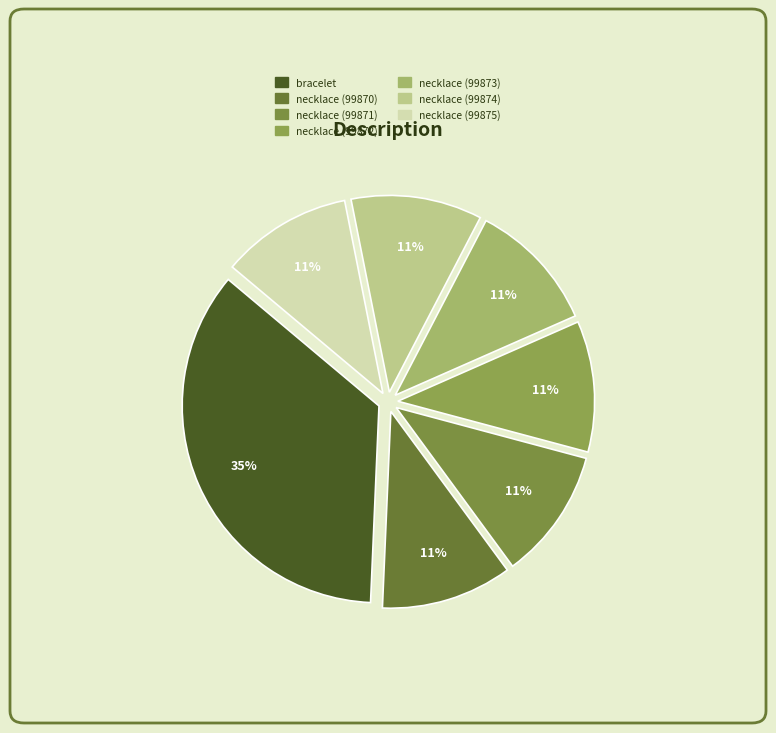

What percentage is the bracelet slice, to the nearest percent?

35%